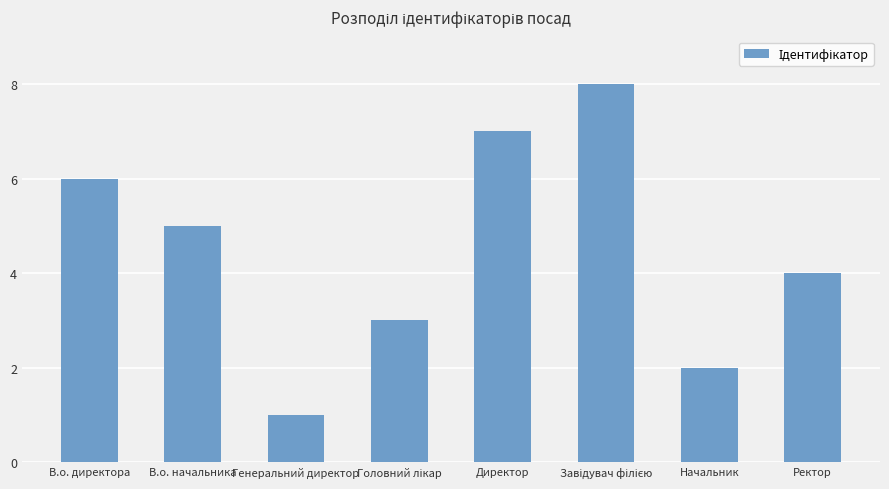

The value at Ректор is 1. True or false?

False